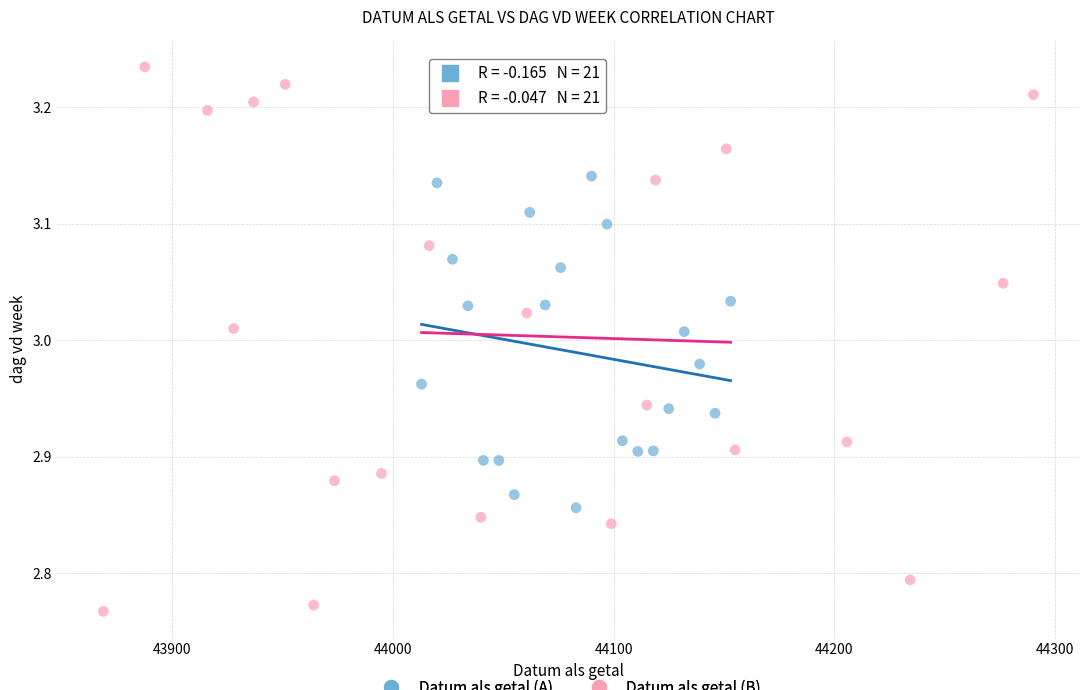

Which series has the largest Y range (max minus min)?

Datum als getal (B)